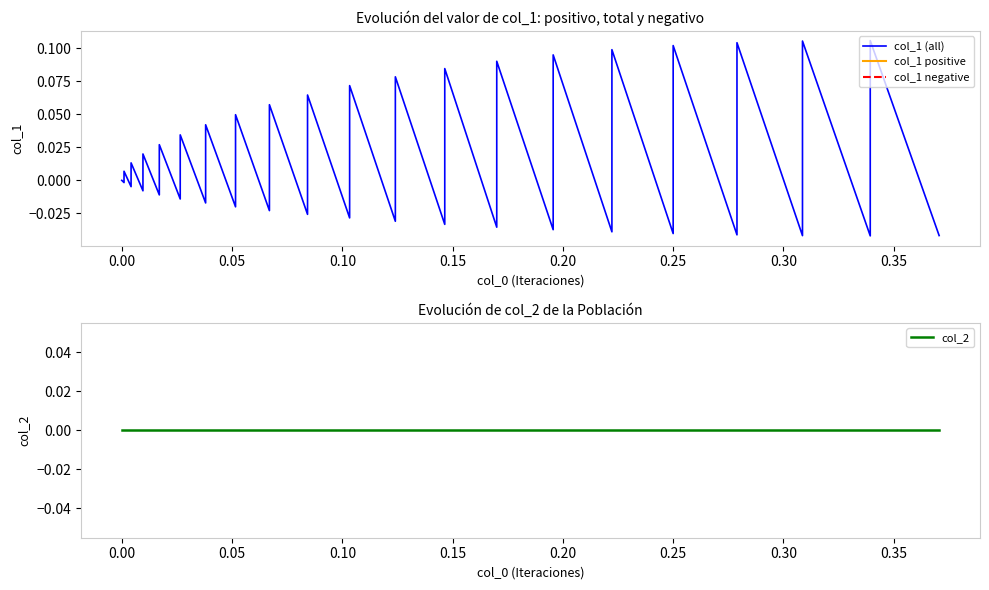

Rank the series by their average value, from highest to lowest.

col_1 (all), col_1 positive, col_1 negative, col_2